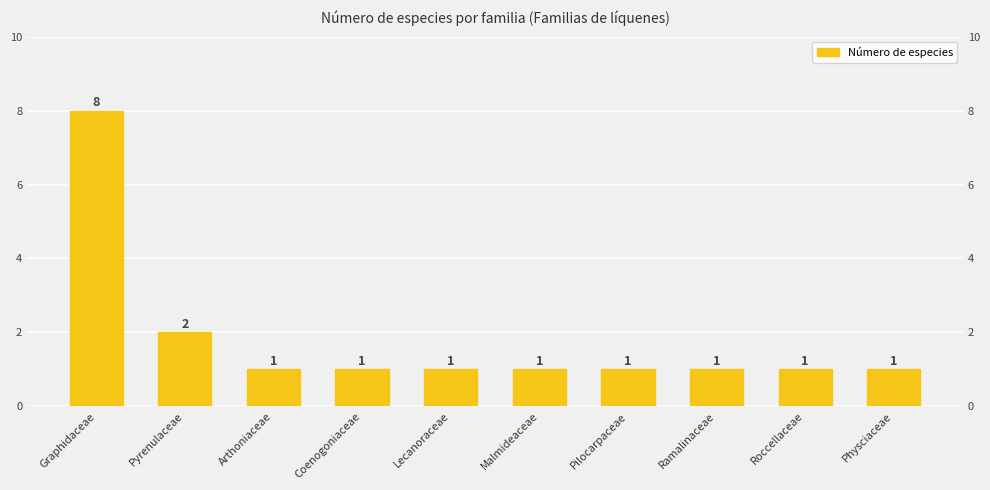

At which label is the value closest to 4?

Pyrenulaceae